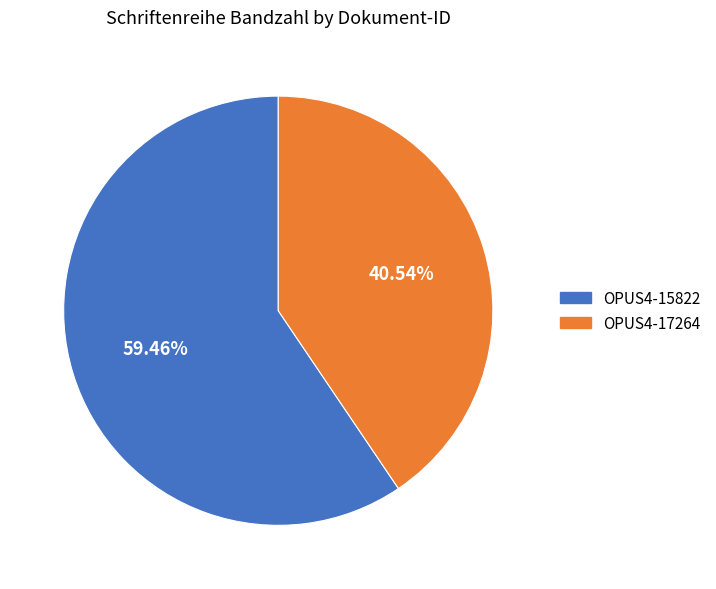

To the nearest percent, what is the difference between the largest and smallest slice percentages?

19%